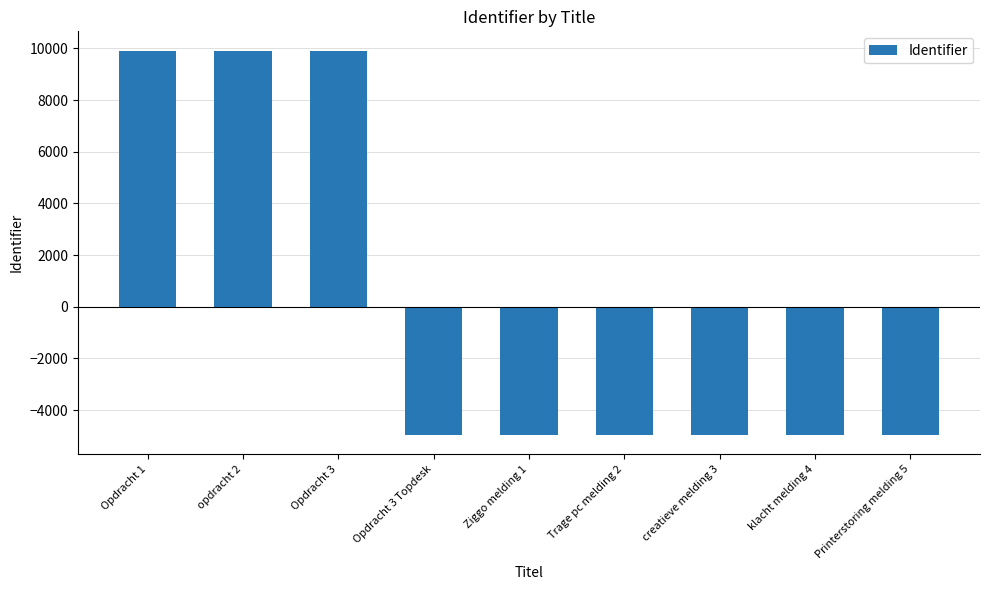

What position from the right is Ziggo melding 1?

5